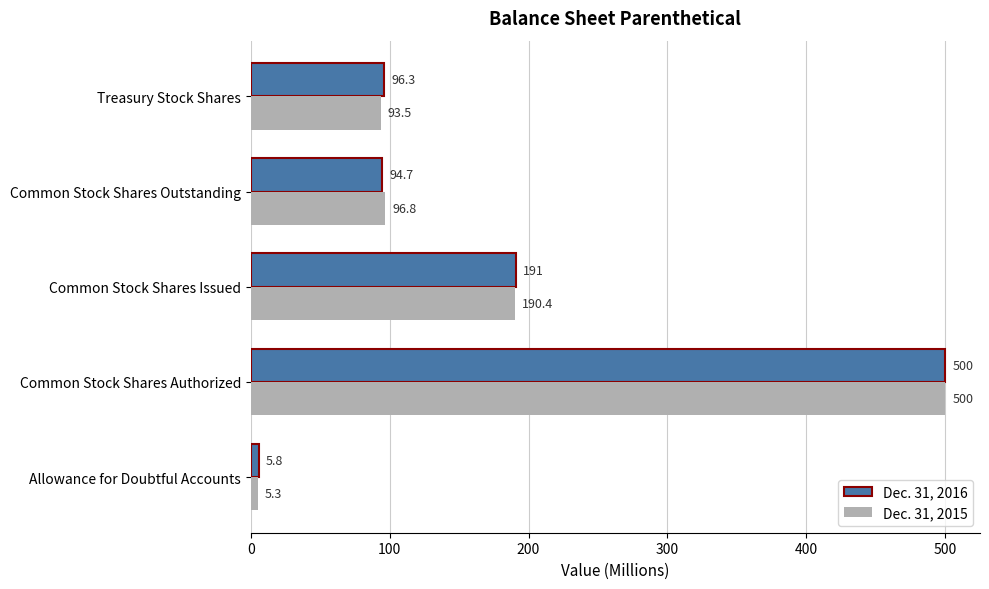

What is the sum of the Dec. 31, 2015 values at Allowance for Doubtful Accounts and Common Stock Shares Outstanding?

102.1